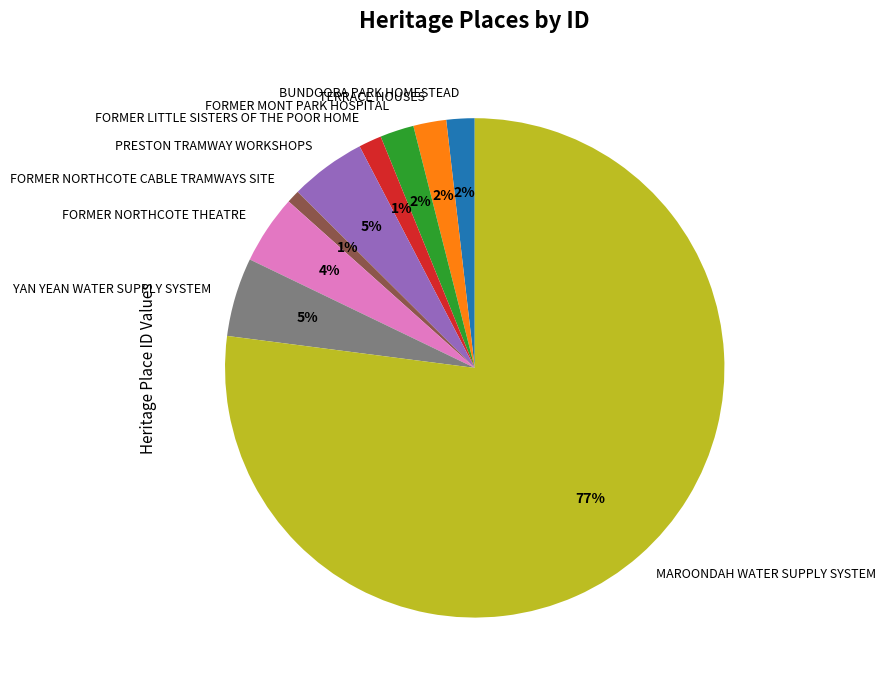

What percentage is the FORMER MONT PARK HOSPITAL slice, to the nearest percent?

2%